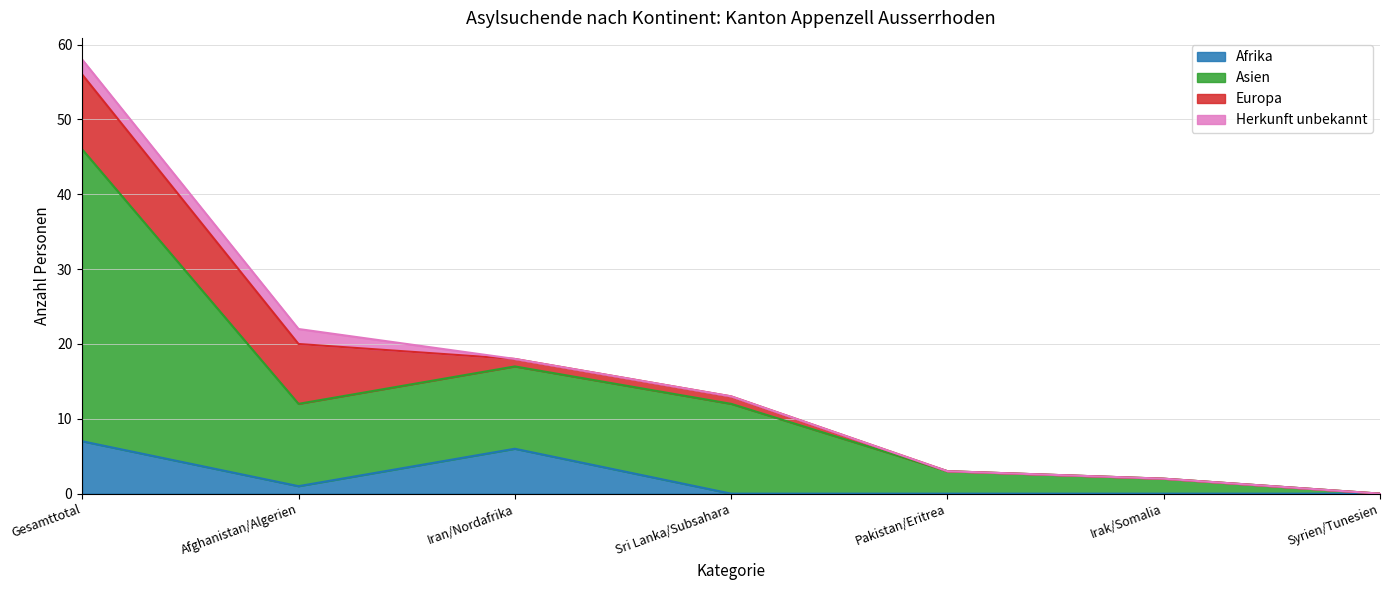

How many positive values does the Afrika series have?

3